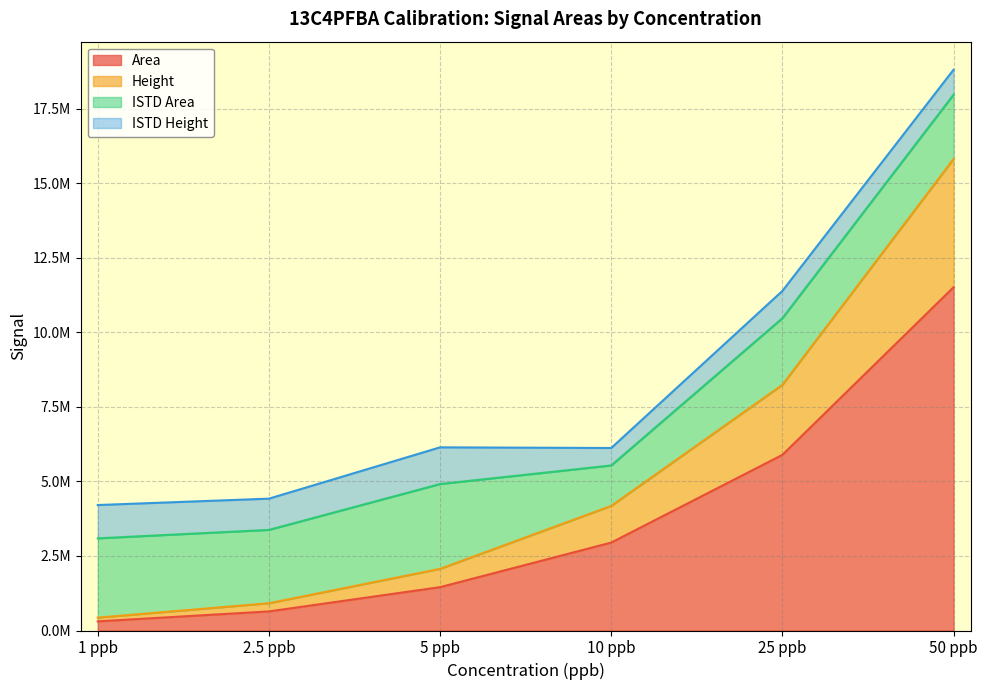

What are all the series names shown in the legend?

Area, Height, ISTD Area, ISTD Height